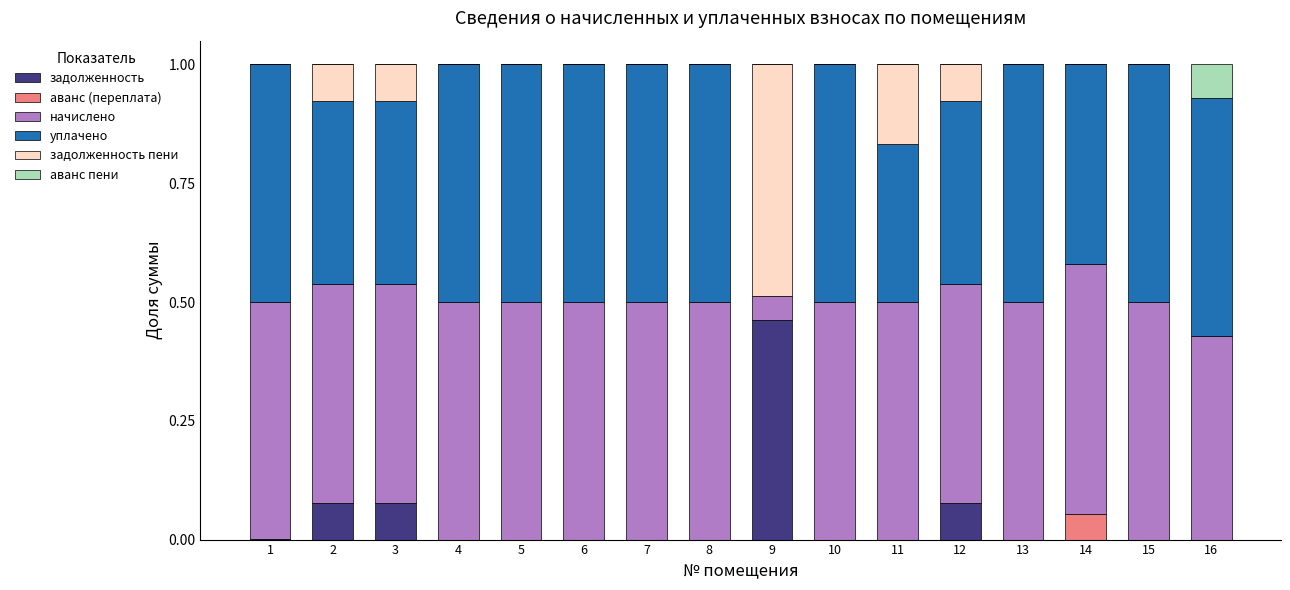

What is the sum of all задолженность values?

0.7